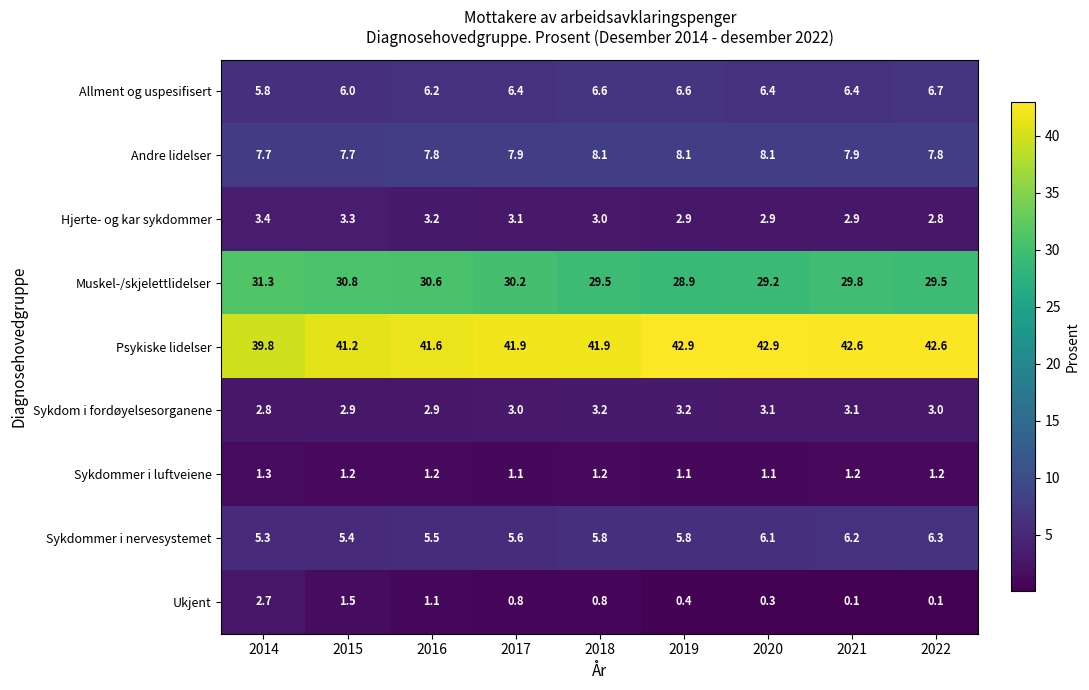

What is the highest value of the Sykdommer i luftveiene series?

1.3